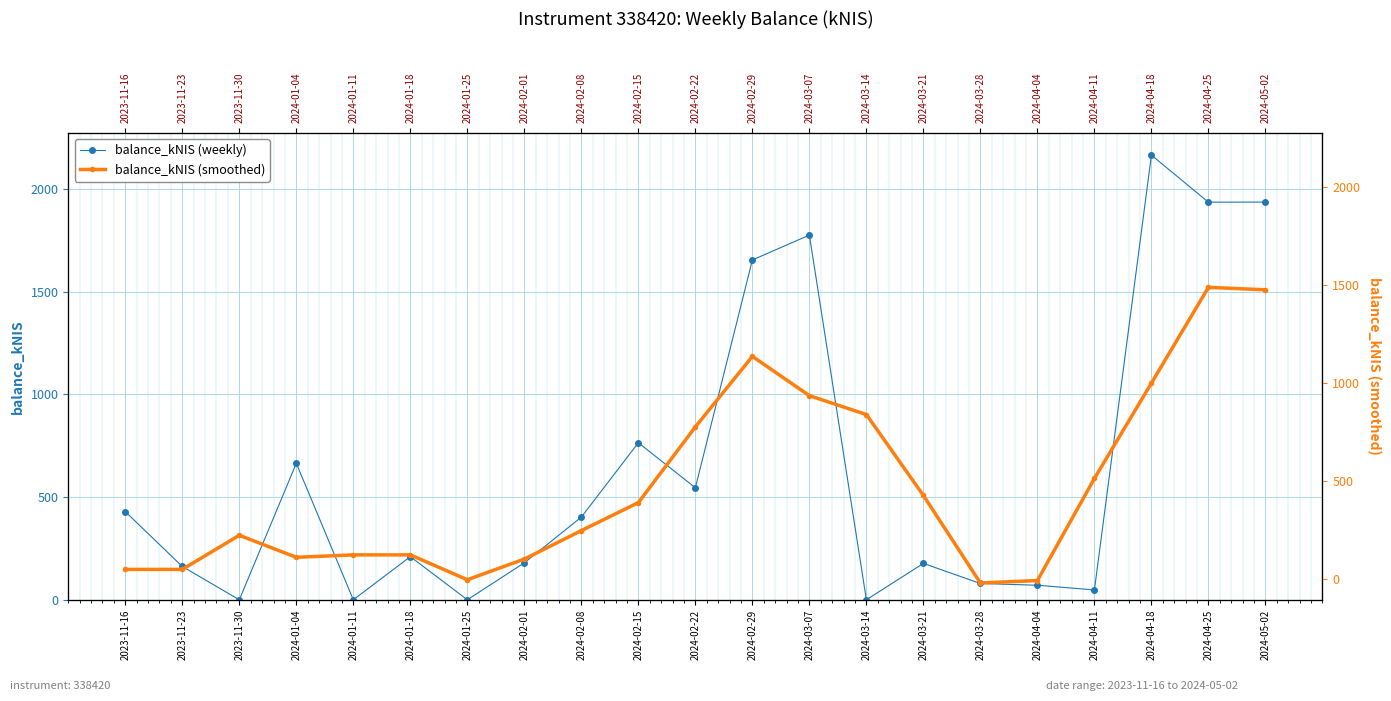

Reading left to right, transcribe all the data shown in this chart.

balance_kNIS (weekly): 429.4	162.3	0.0	664.8	0.0	210.1	0.0	180.1	402.7	764.8	545.5	1655.2	1776.4	0.0	177.2	79.3	70.8	47.9	2165.8	1936.7	1937.1
balance_kNIS (smoothed): 147.9	147.9	314.1	206.8	218.7	218.7	97.5	198.2	336.9	473.3	842.1	1185.5	994.3	902.2	508.2	81.8	93.8	591.0	1055.3	1521.9	1509.9